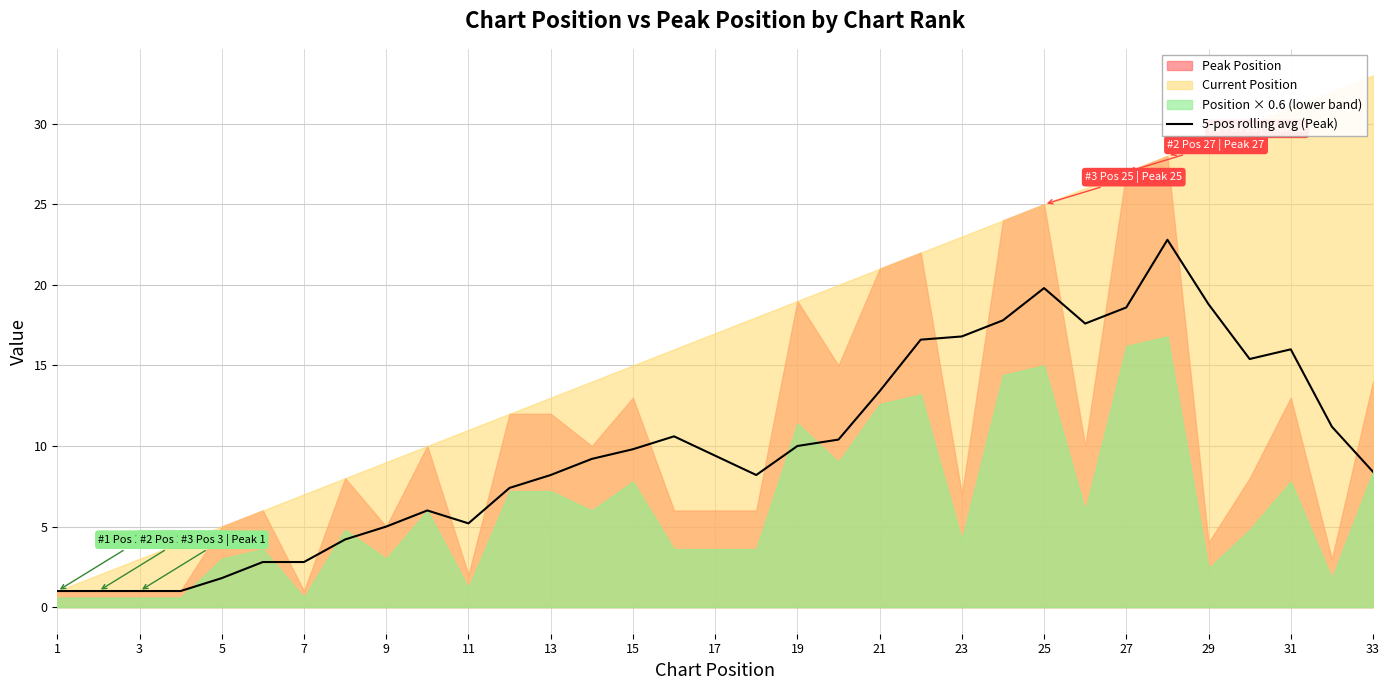

What is the difference between the maximum and second lowest values?

21.8